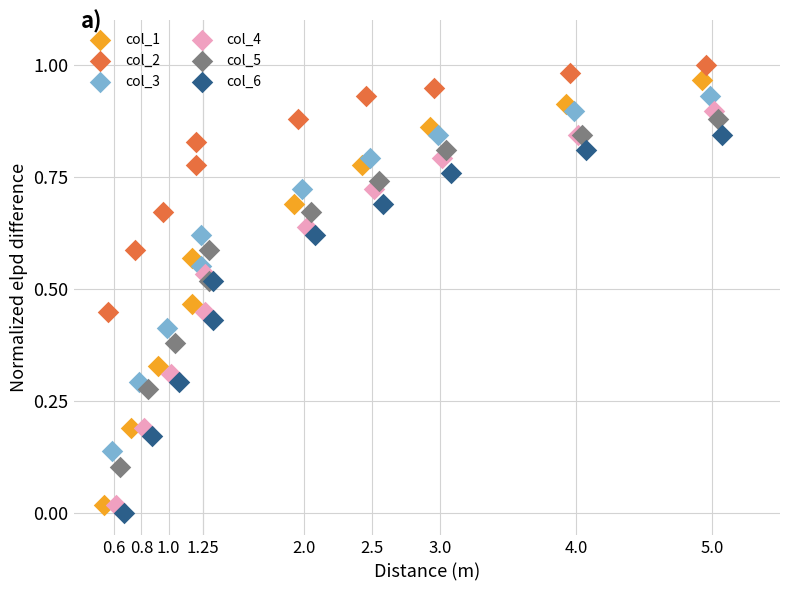

Which series has the widest spread of Y values?

col_1